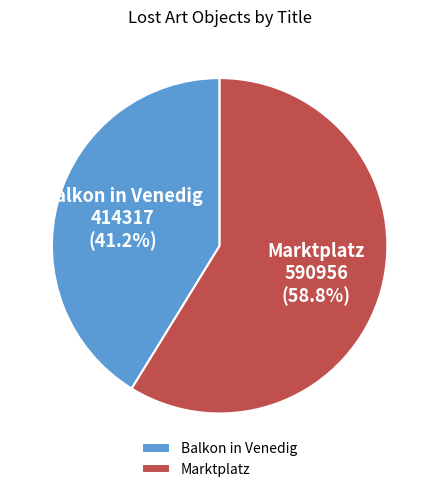

Which category has the smallest portion of the pie?

Balkon in Venedig